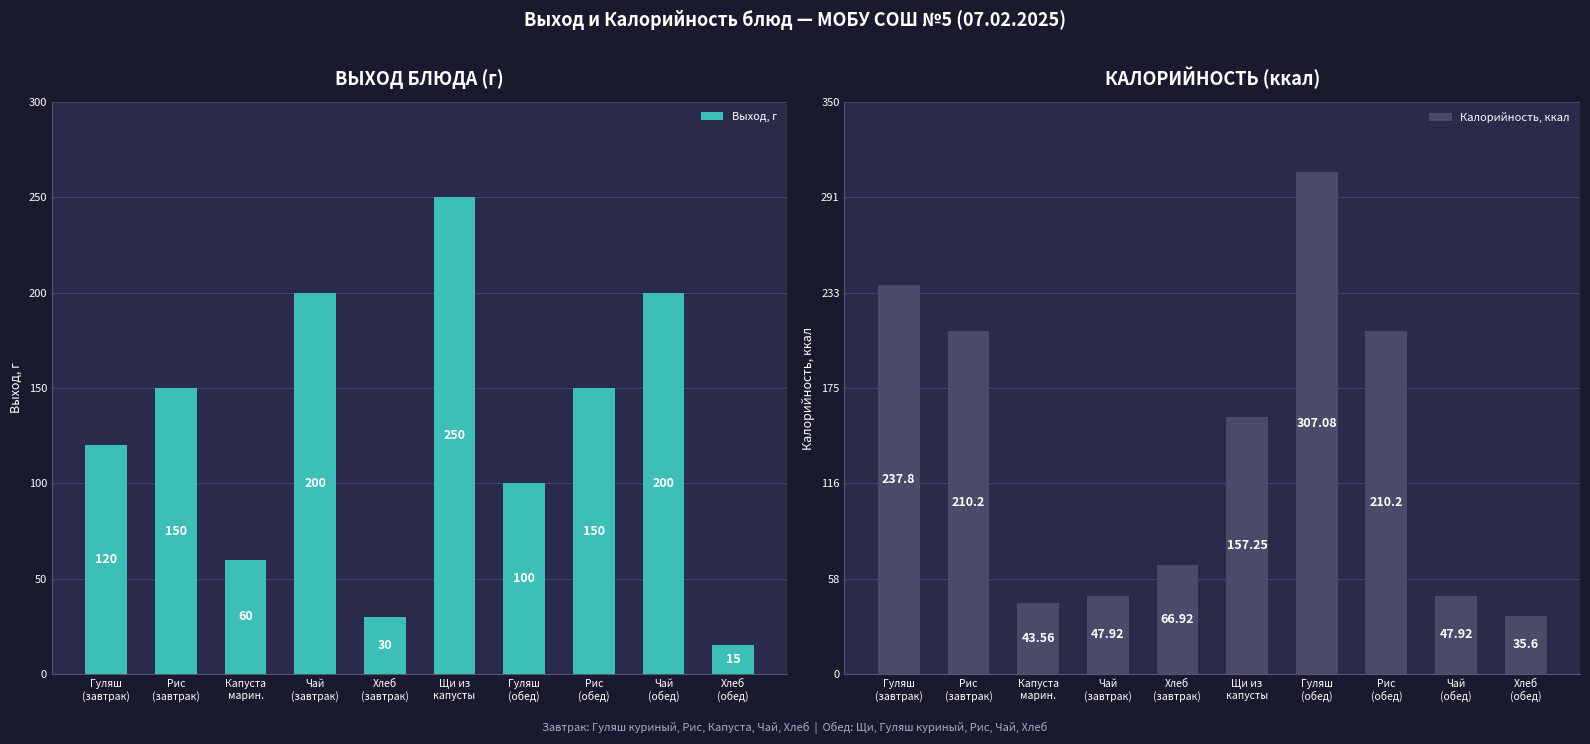

What is the sum of the Калорийность, ккал values at Капуста
марин. and Рис
(завтрак)?

253.8